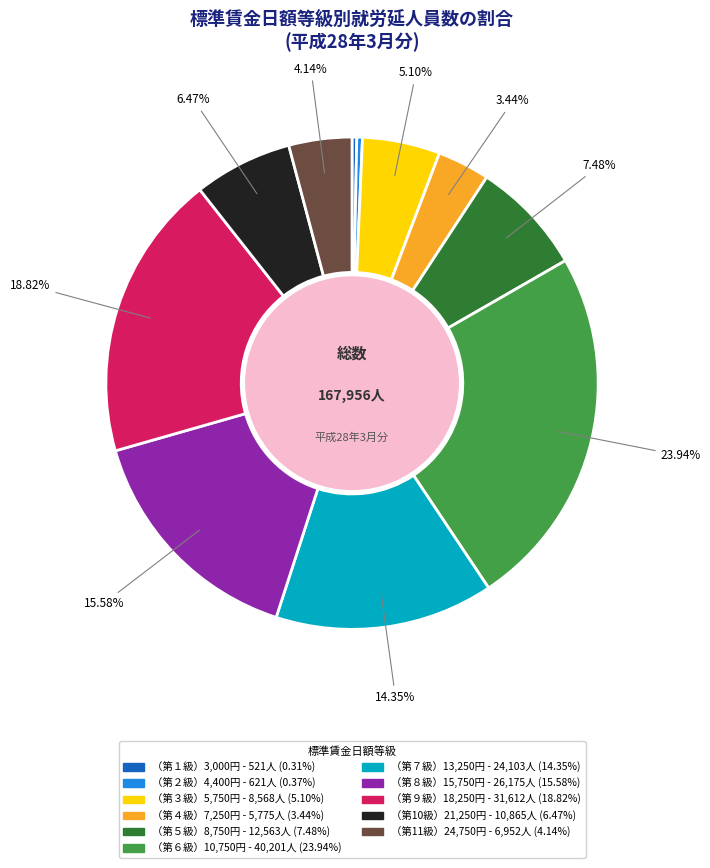

Does any single category account for the majority?

No